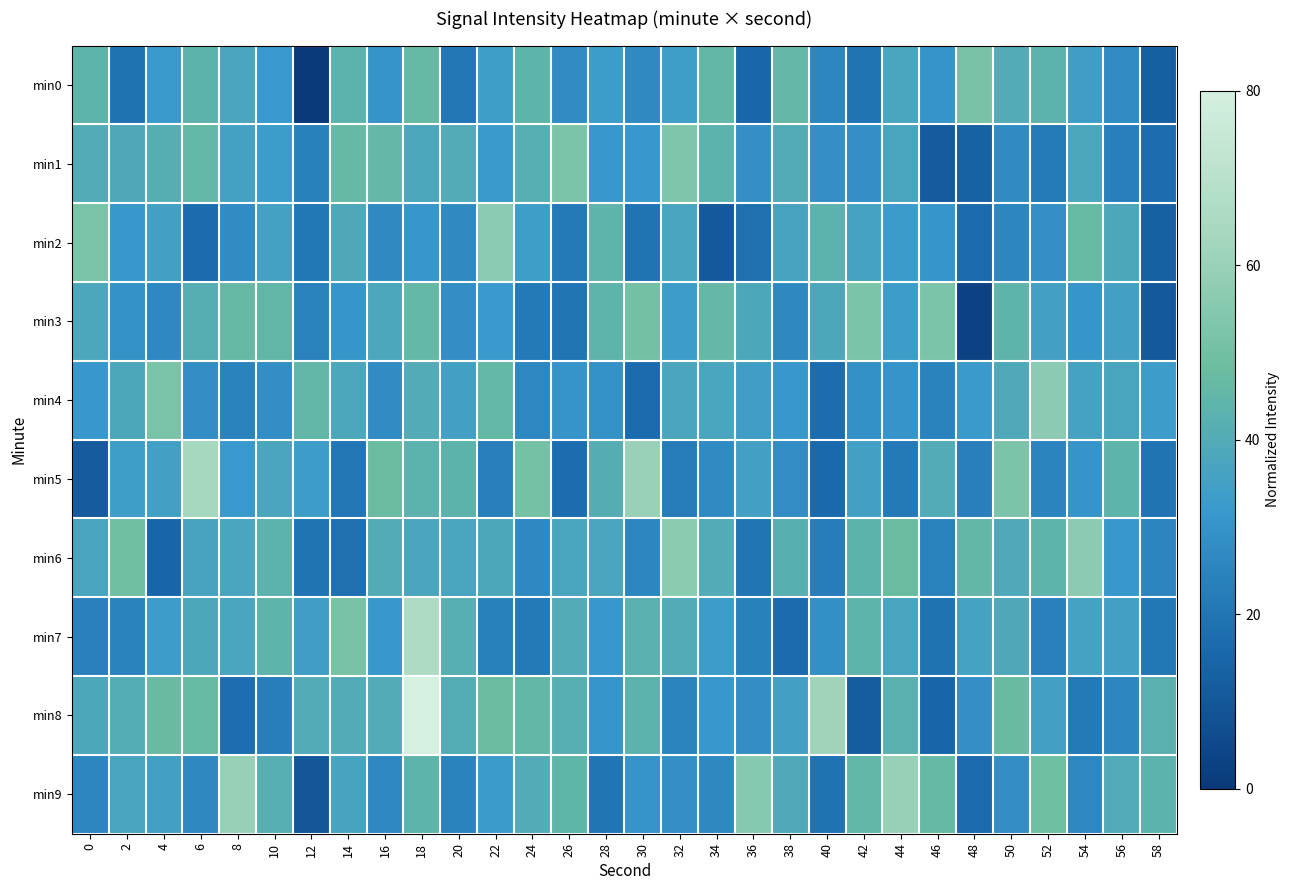

What is the difference between the highest and lowest values at 18?

49.4